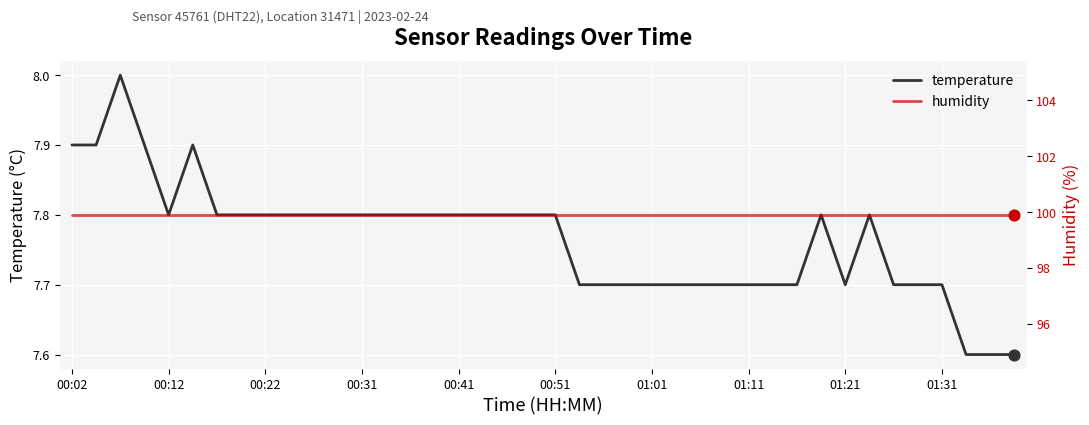

Which series has the largest Y range (max minus min)?

temperature